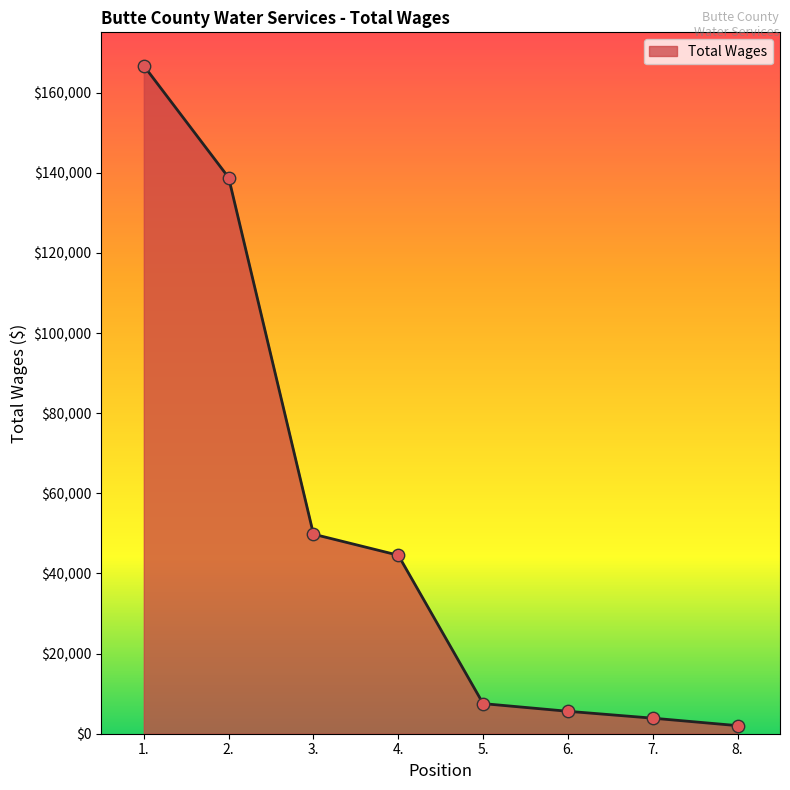

What is the change in value from 4. to 6.?

-38952